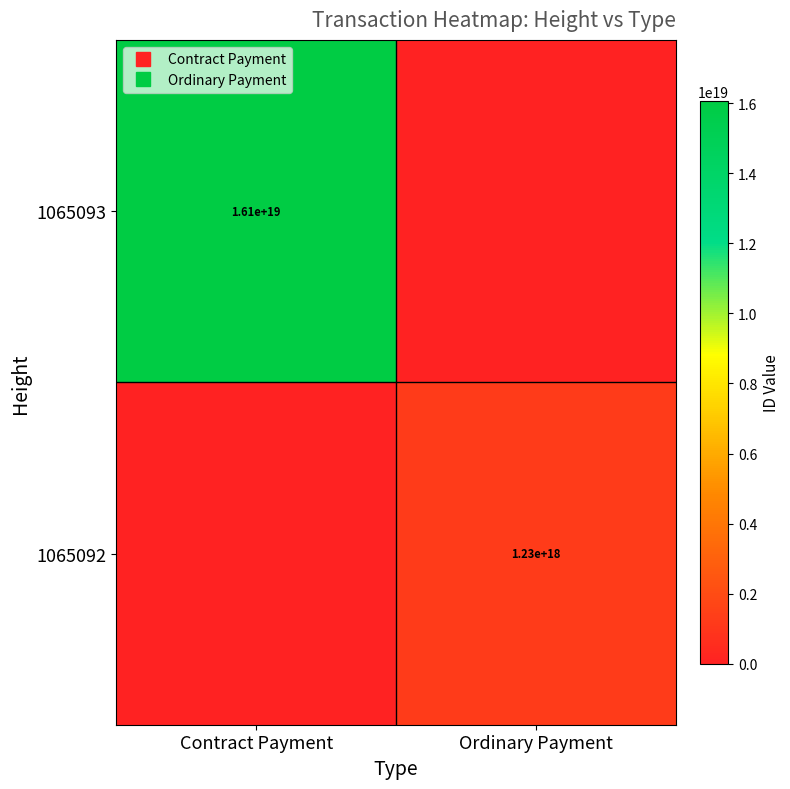

The 1065093 series shows 0 at Ordinary Payment. True or false?

True